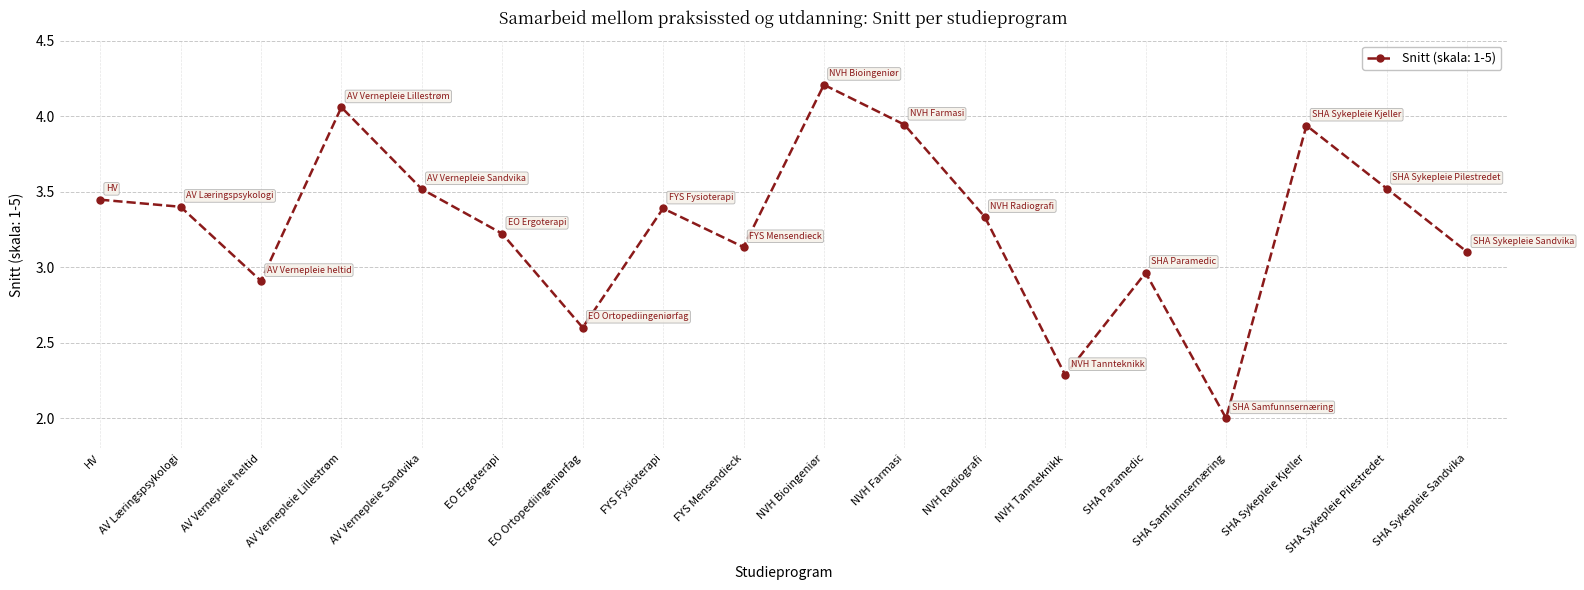

What is the greatest value displayed?

4.2